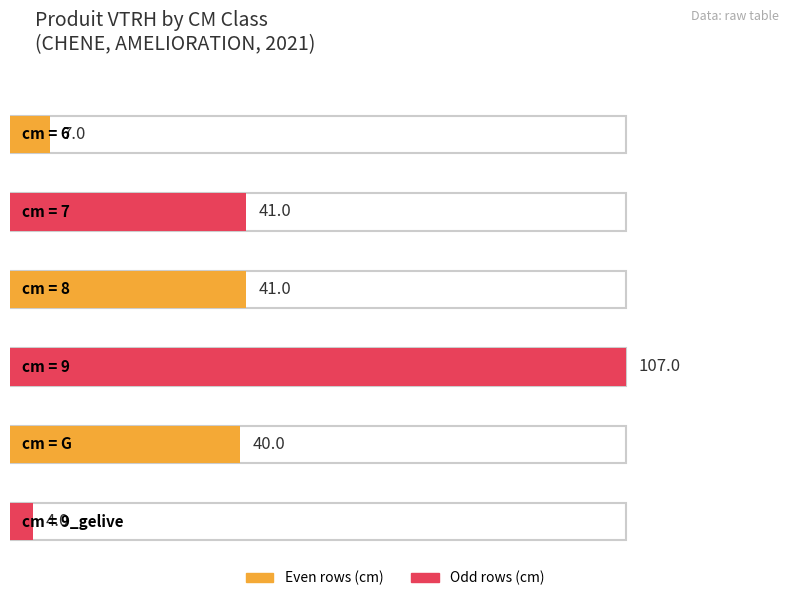

How many categories are shown in the chart?

6